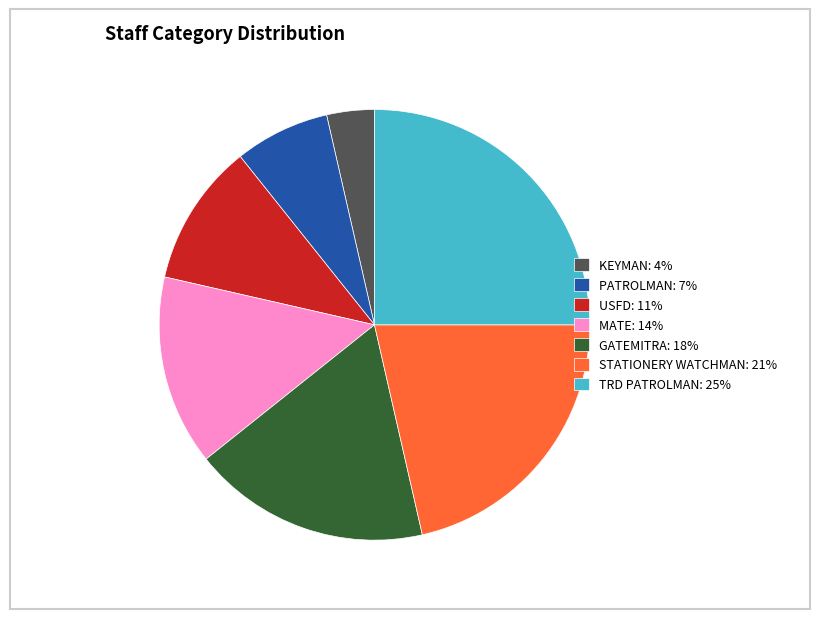

Which slice is the largest?

TRD PATROLMAN